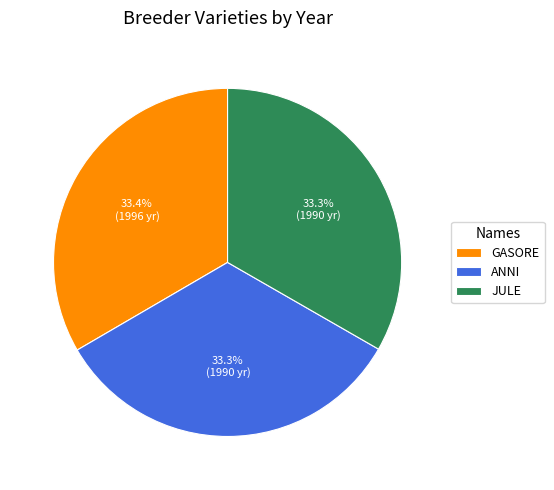

To the nearest percent, what portion does JULE represent?

33%